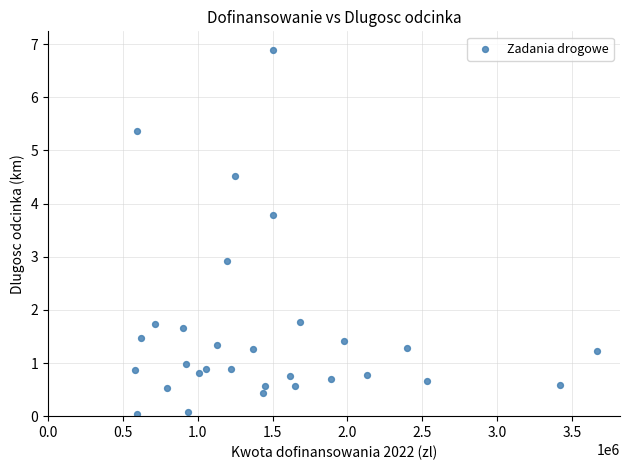

What is the range of Y values (max minus min)?

6.9